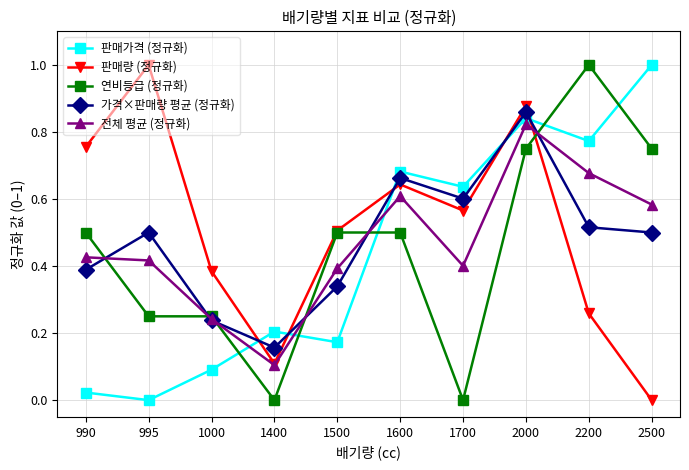

Where do 판매가격 (정규화) and 판매량 (정규화) first cross each other?

1000 and 1400